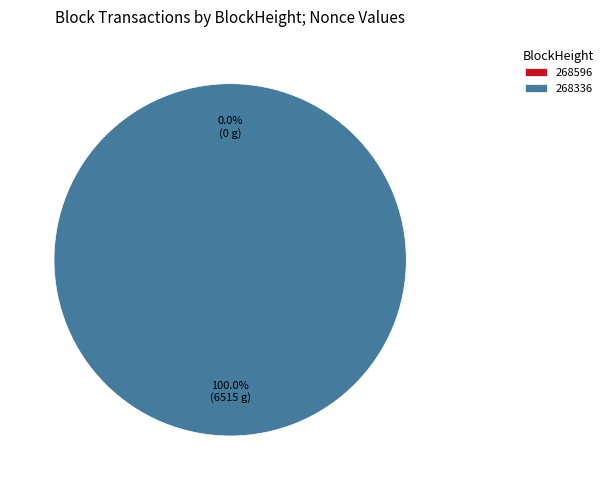

The 268596 slice represents 15% of the pie. True or false?

False